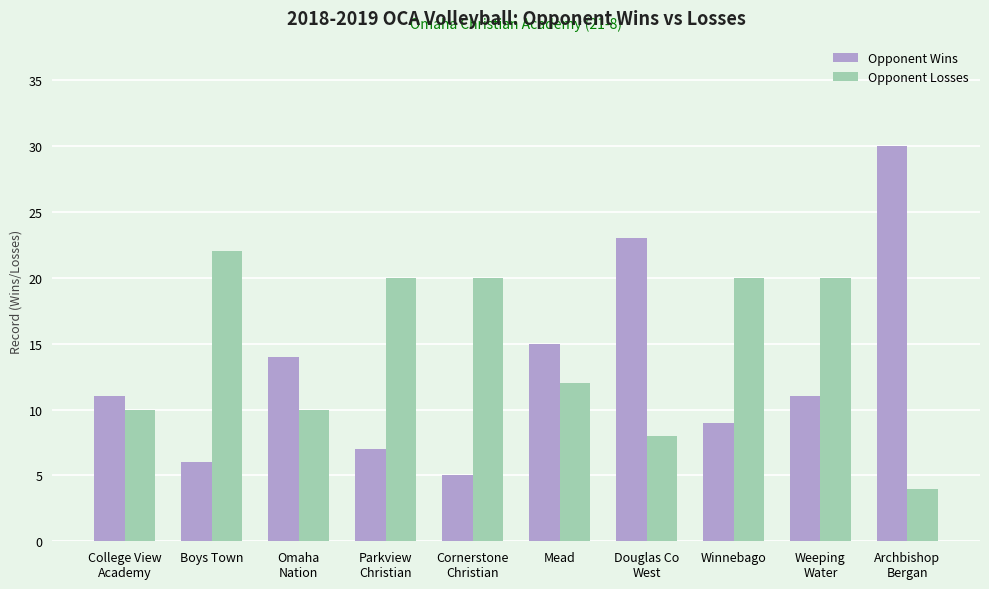

What is the spread (max minus min) of values at Douglas Co
West?

15